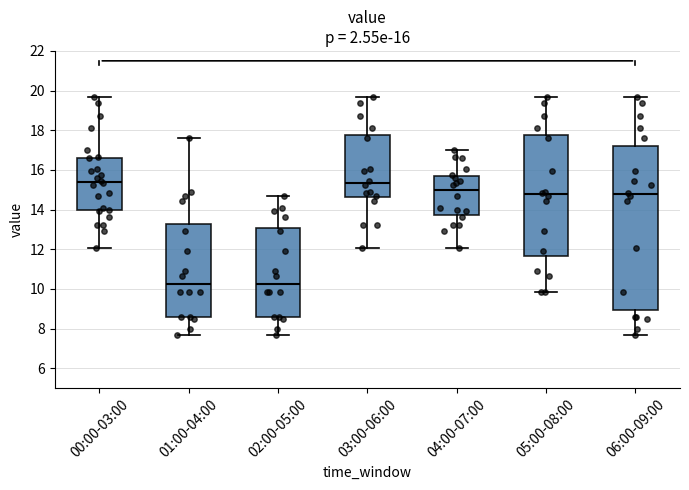

Comparing the boxes themselves (not the whiskers), which one is the tallest?

06:00-09:00